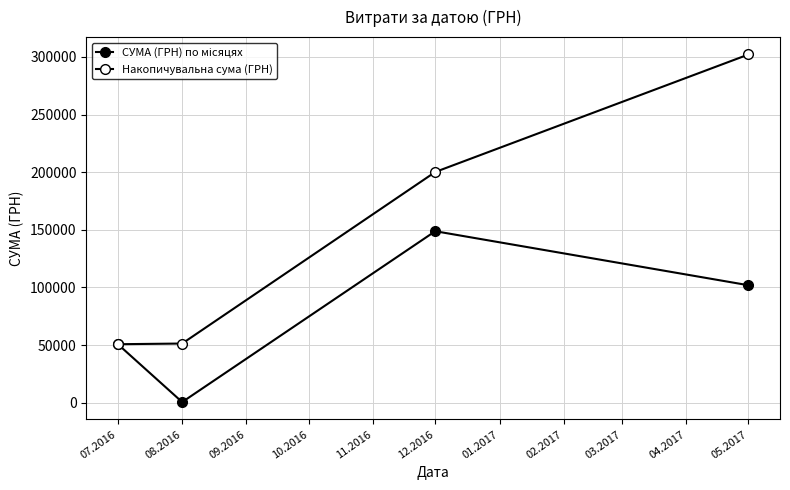

Does the chart have visible grid lines?

Yes